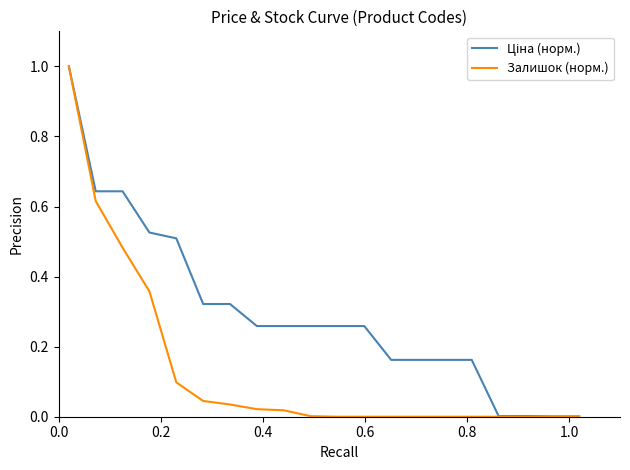

Count the number of categories in the chart.

20